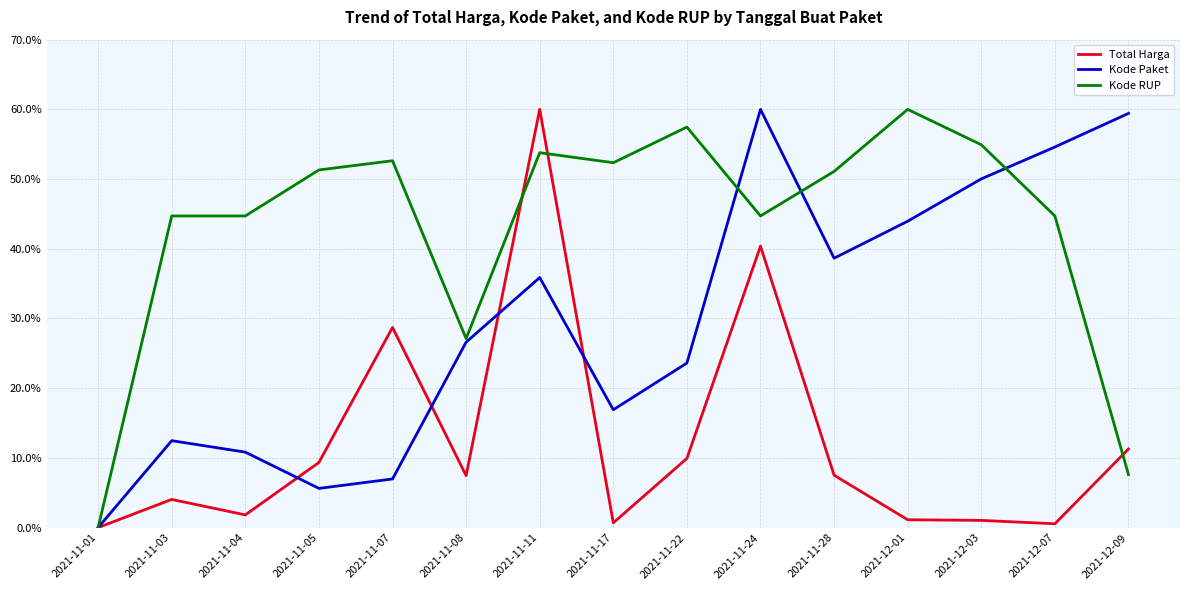

What is the greatest value displayed?

60.0